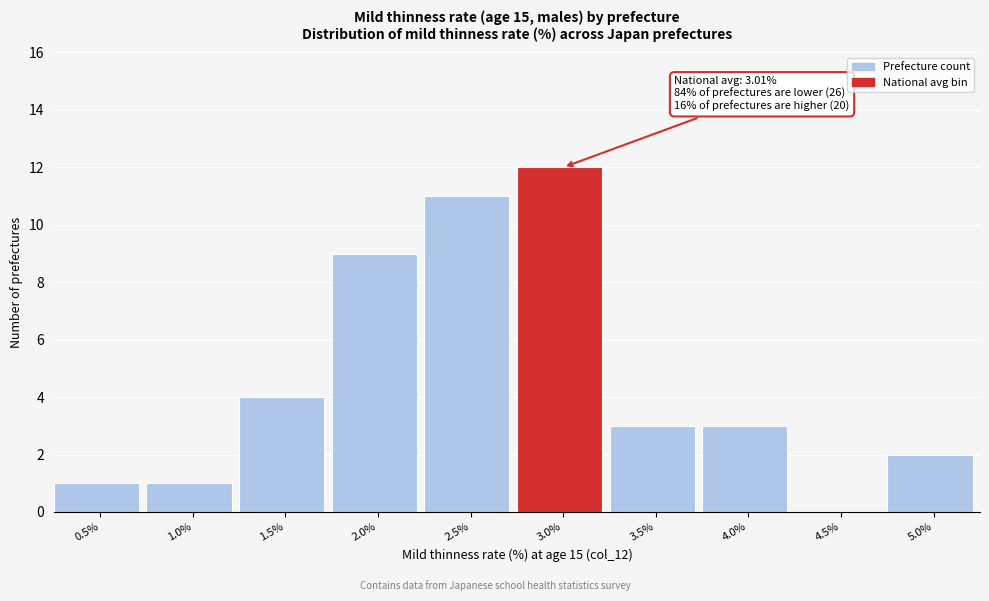

Reading right to left, what are all the values shown in this chart?

5.0%=2	4.5%=0	4.0%=3	3.5%=3	3.0%=12	2.5%=11	2.0%=9	1.5%=4	1.0%=1	0.5%=1